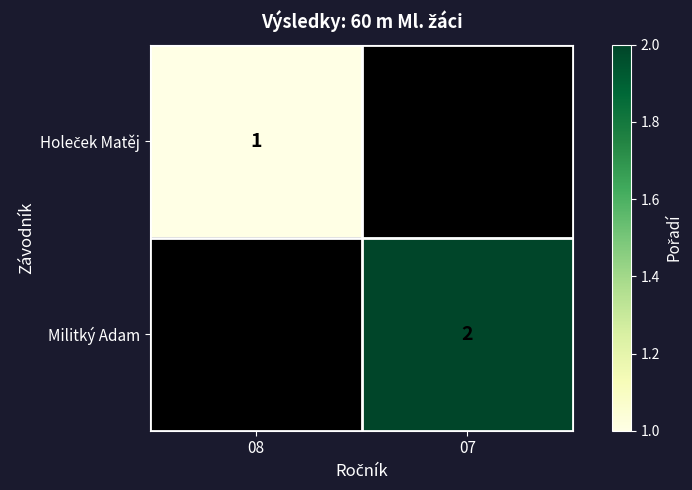

True or false: Militký Adam has a value of 1 at 07.

False